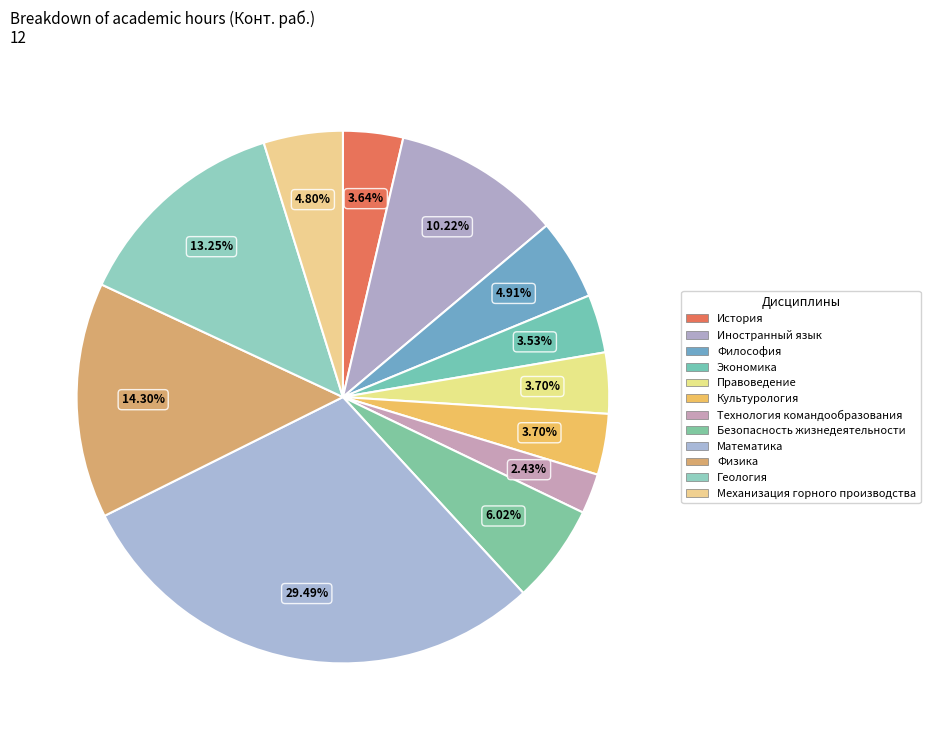

Does any single category account for the majority?

No